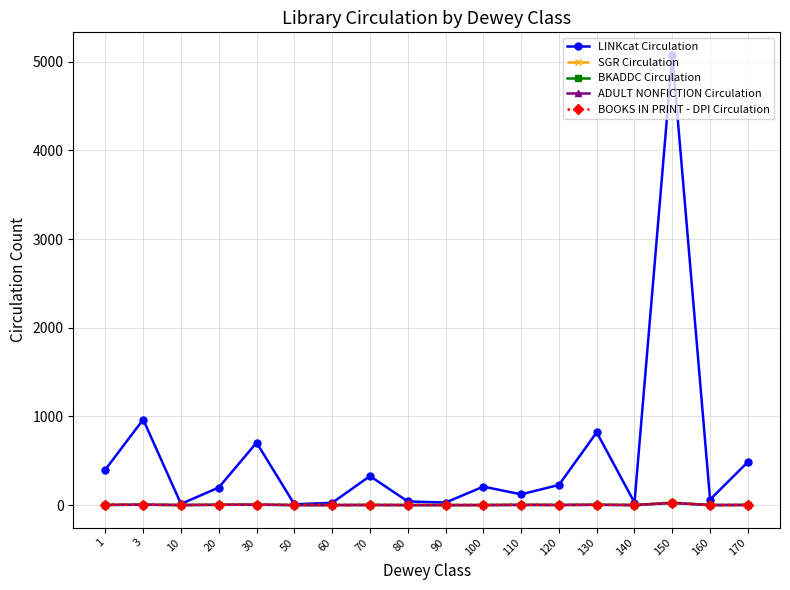

At which category does LINKcat Circulation reach its first local peak?

3